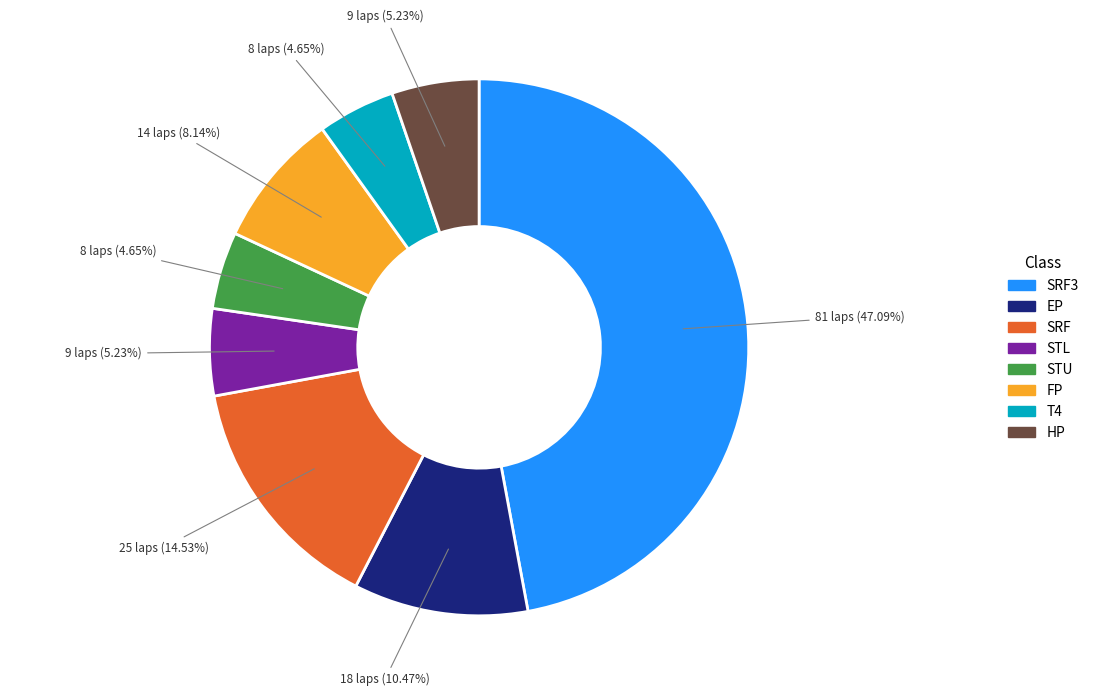

Is there a majority slice in this chart?

No